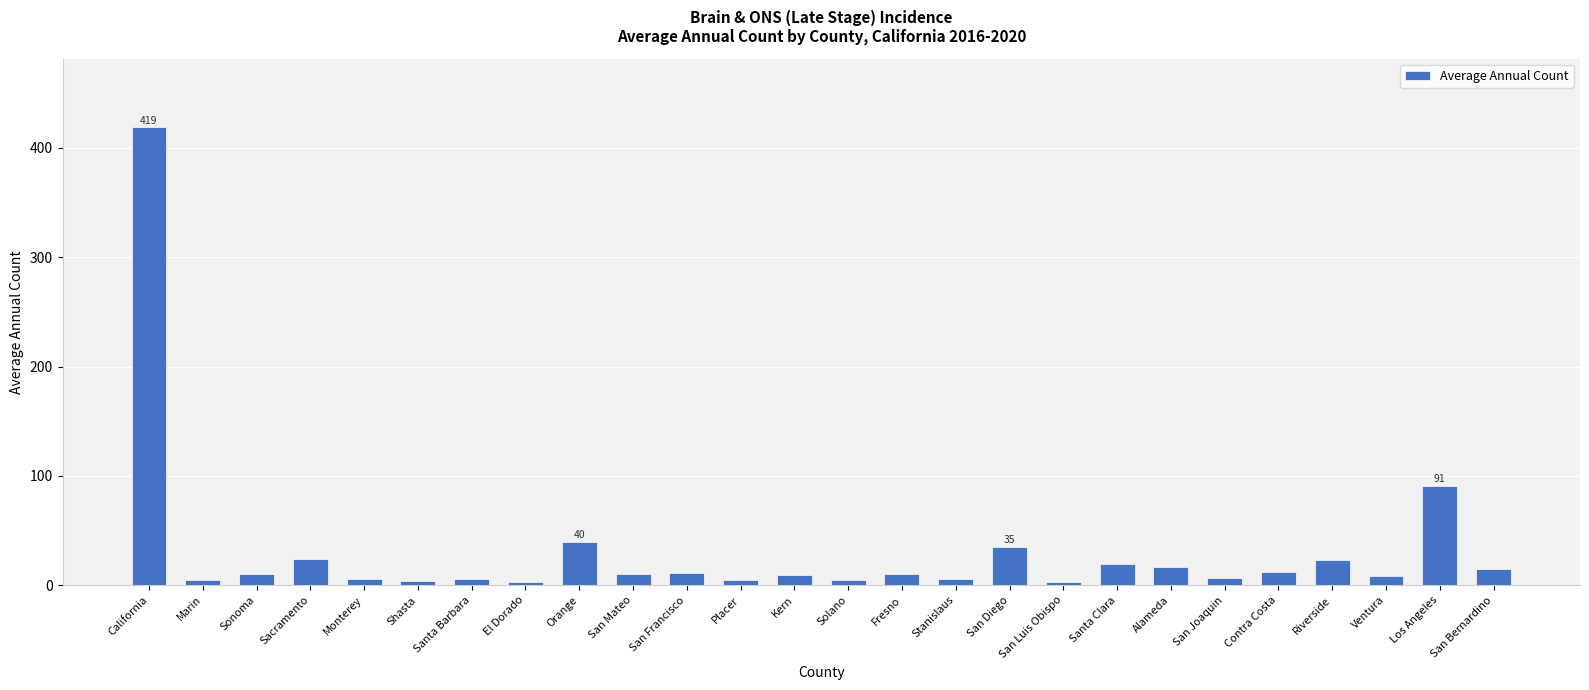

At which label does the data first exceed 10?

California